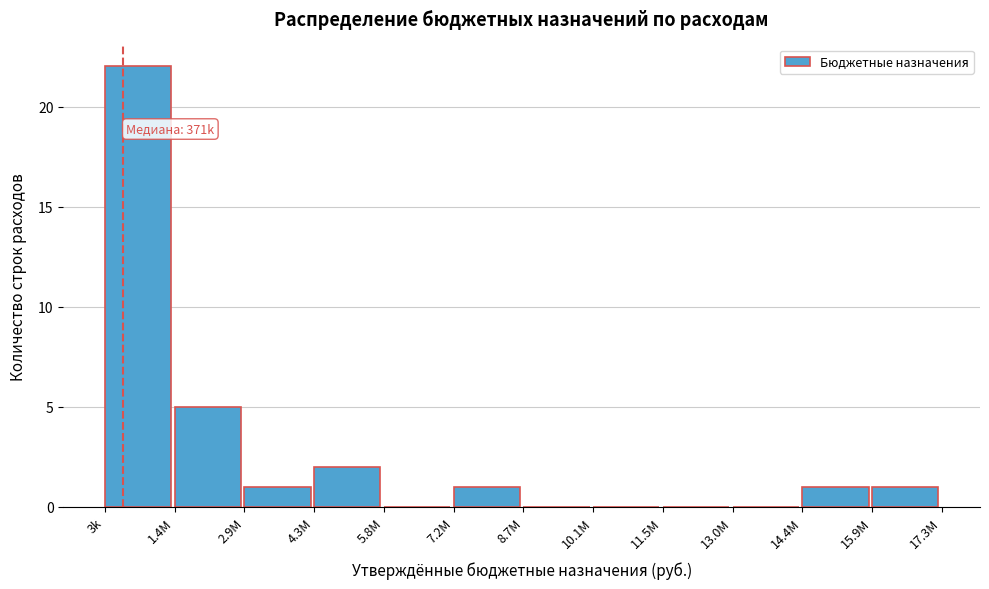

Reading right to left, what are all the values shown in this chart?

15.9M=1	14.4M=1	13.0M=0	11.5M=0	10.1M=0	8.7M=0	7.2M=1	5.8M=0	4.3M=2	2.9M=1	1.4M=5	3k=22